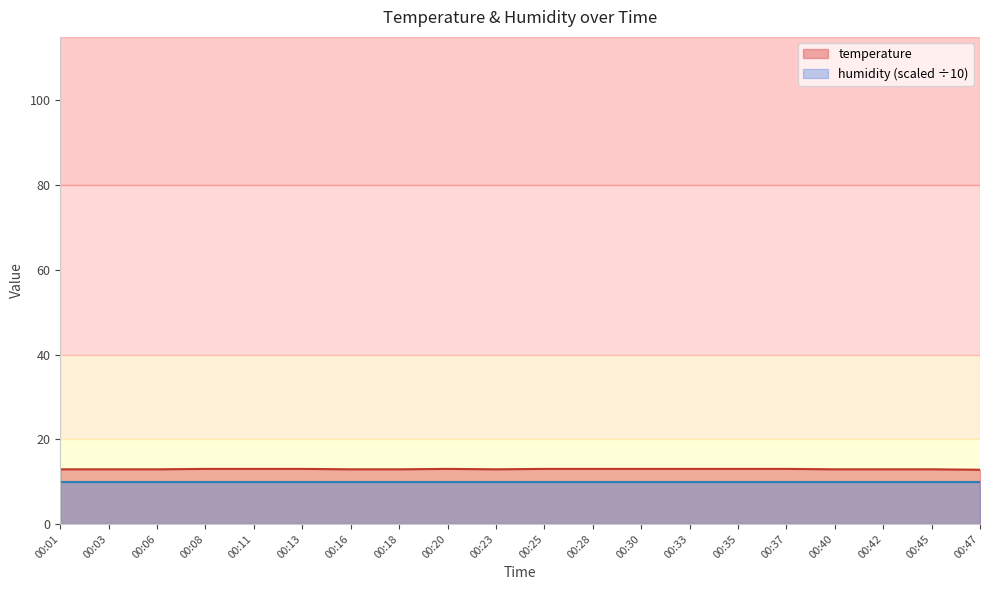

List the labels in order of value, largest first.

00:08, 00:11, 00:13, 00:20, 00:25, 00:28, 00:30, 00:33, 00:35, 00:37, 00:01, 00:03, 00:06, 00:16, 00:18, 00:23, 00:40, 00:42, 00:45, 00:47